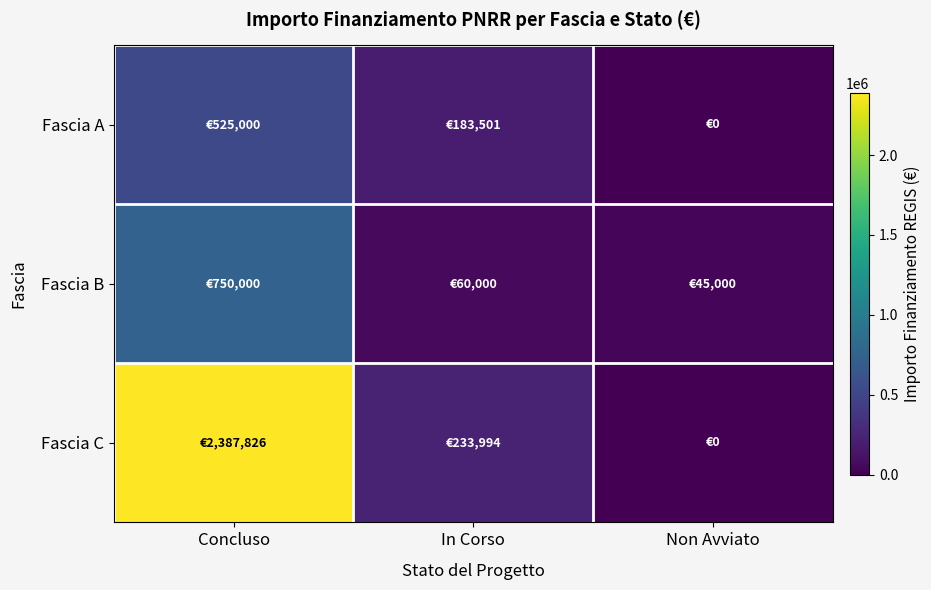

At which category does the chart reach its peak across all series?

Concluso